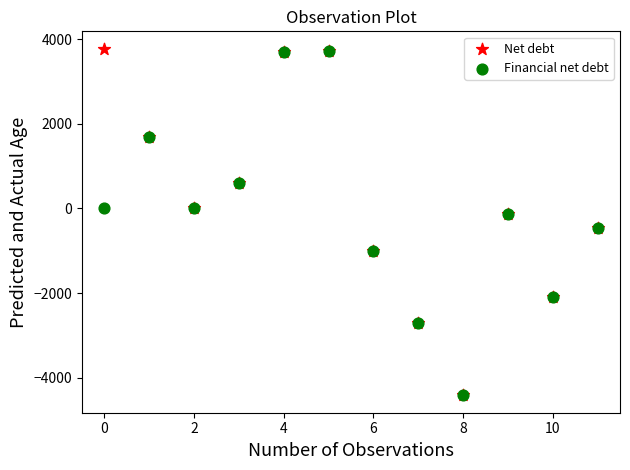

Which series has the largest Y range (max minus min)?

Net debt